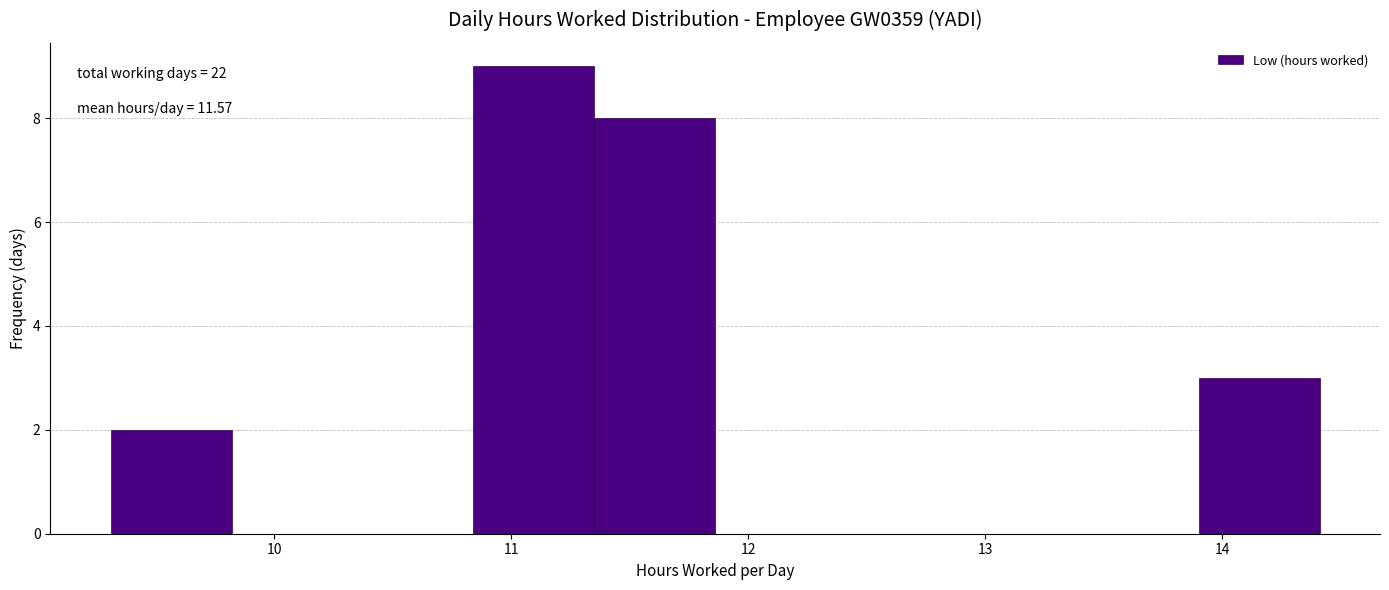

Which range on the x-axis has the tallest bar?

10.84 to 11.35